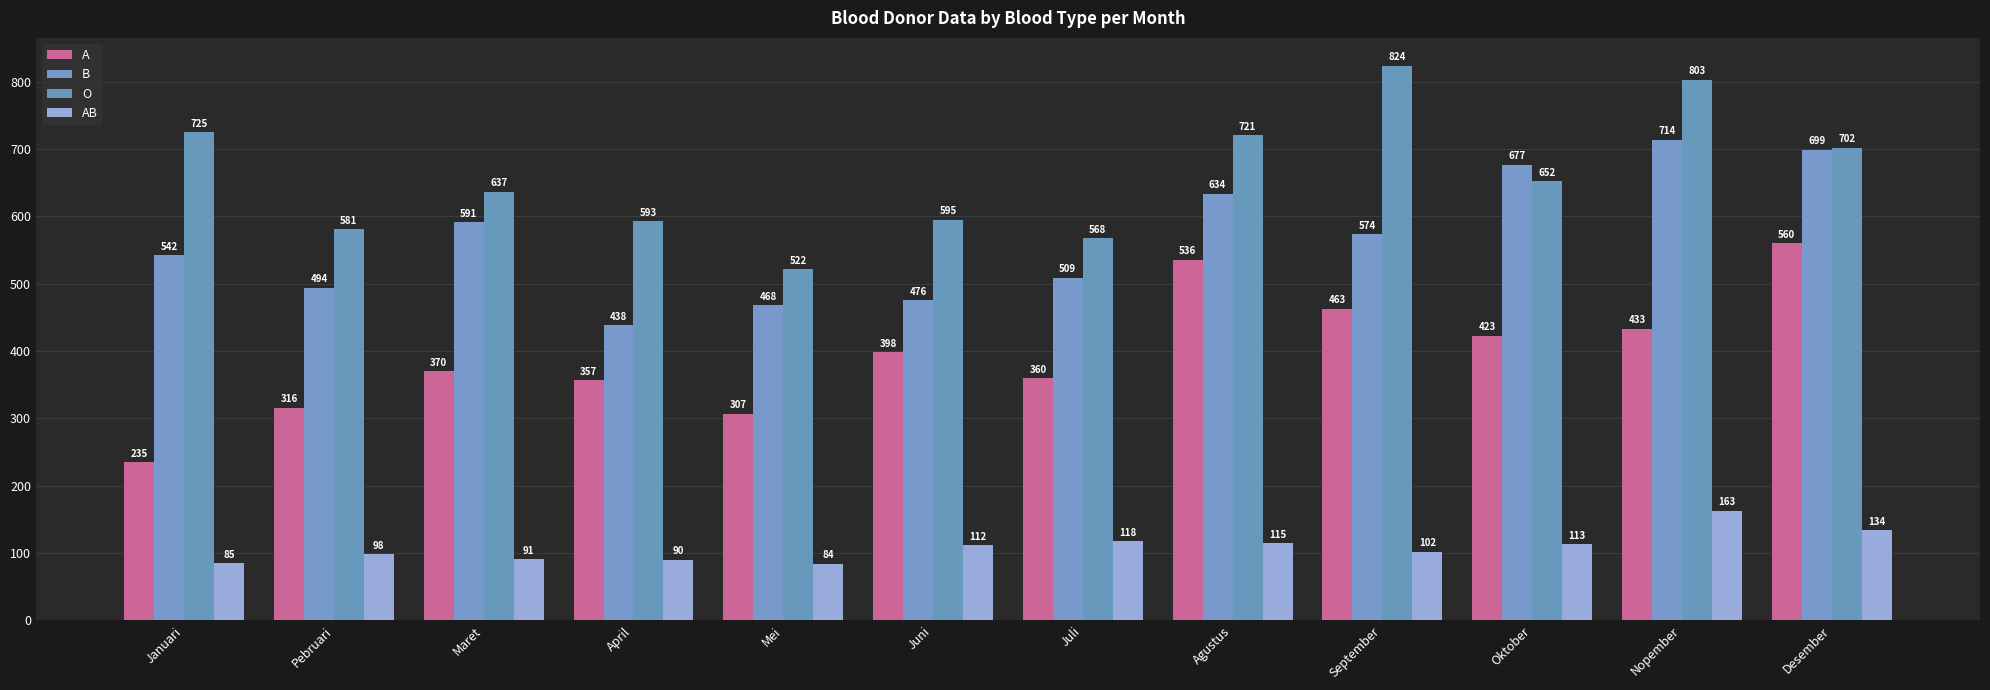

Read the A value at Januari, to the nearest 50.

250